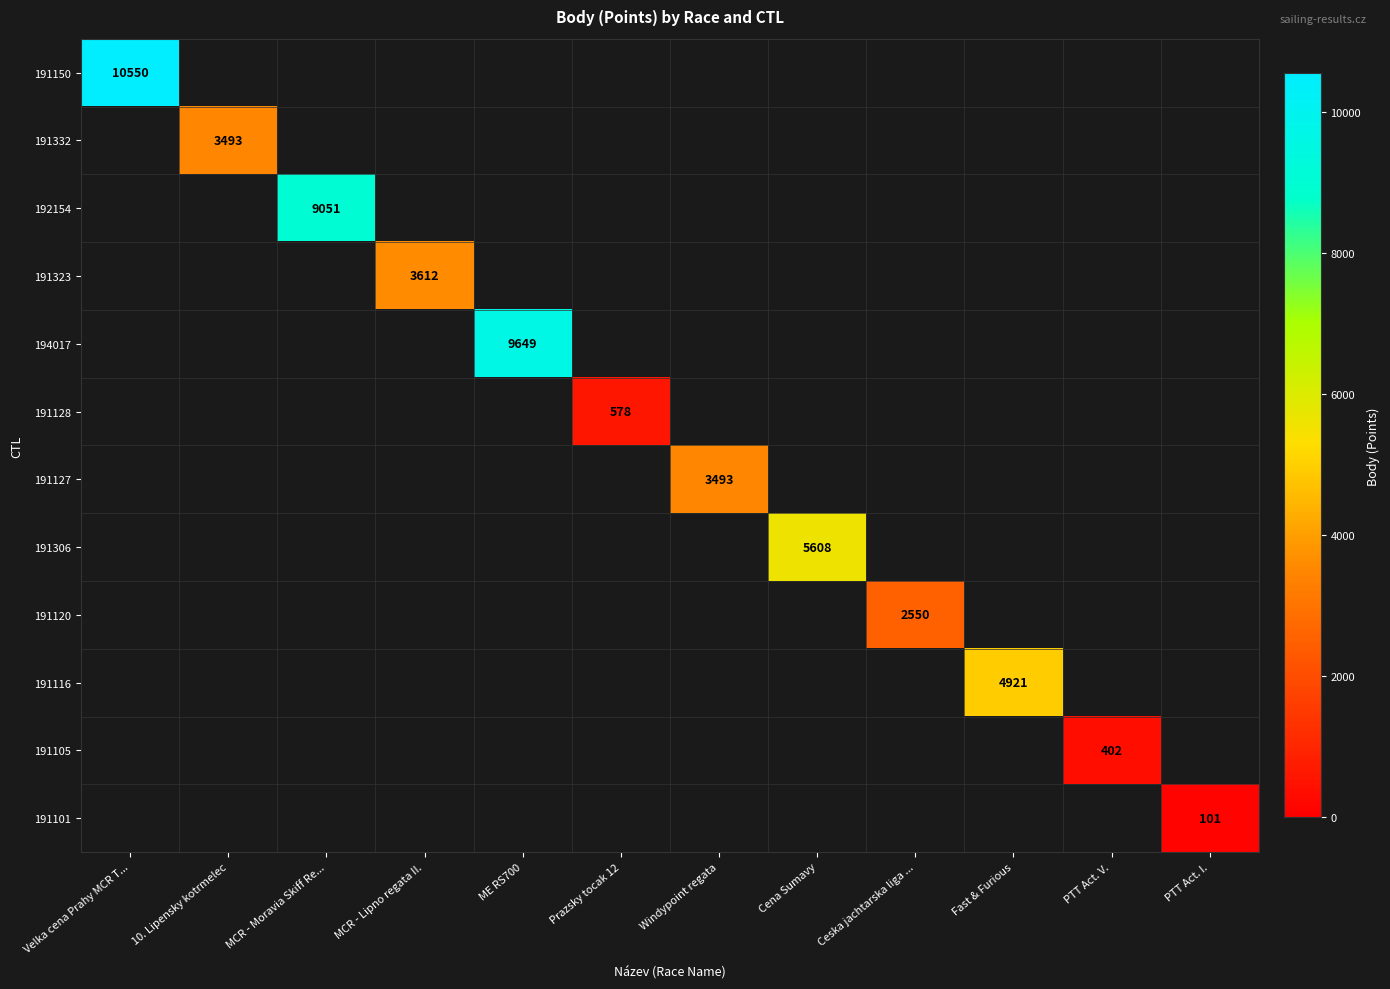

At how many categories does at least one series exceed 2264?

9